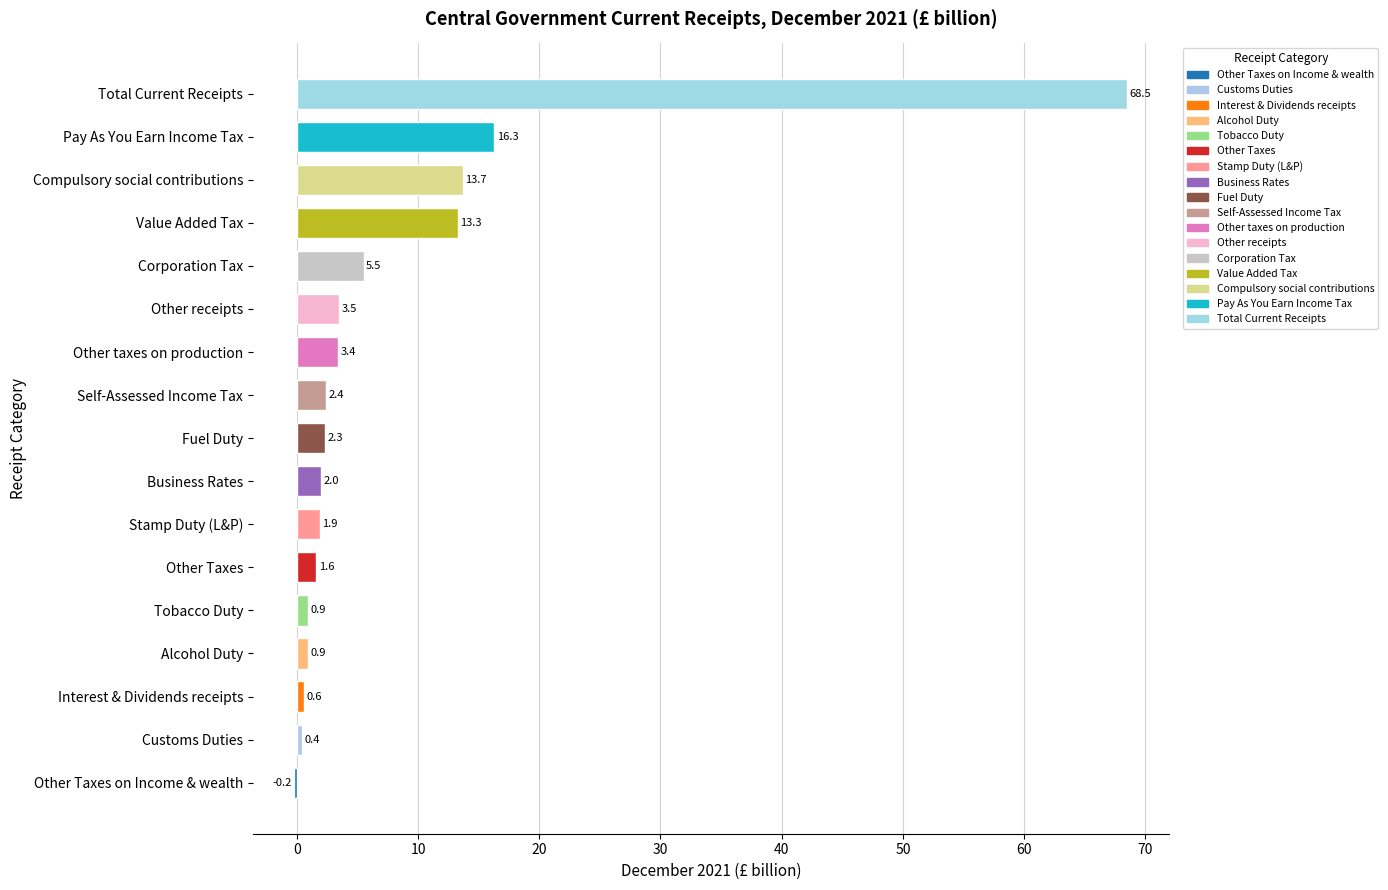

What is the maximum value shown in the chart?

68.5